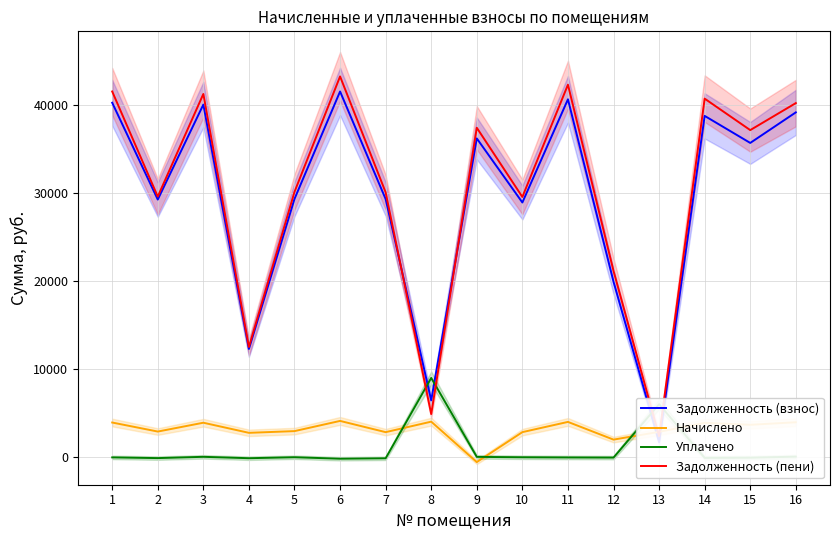

Which has a higher value, 12 or 5?

5